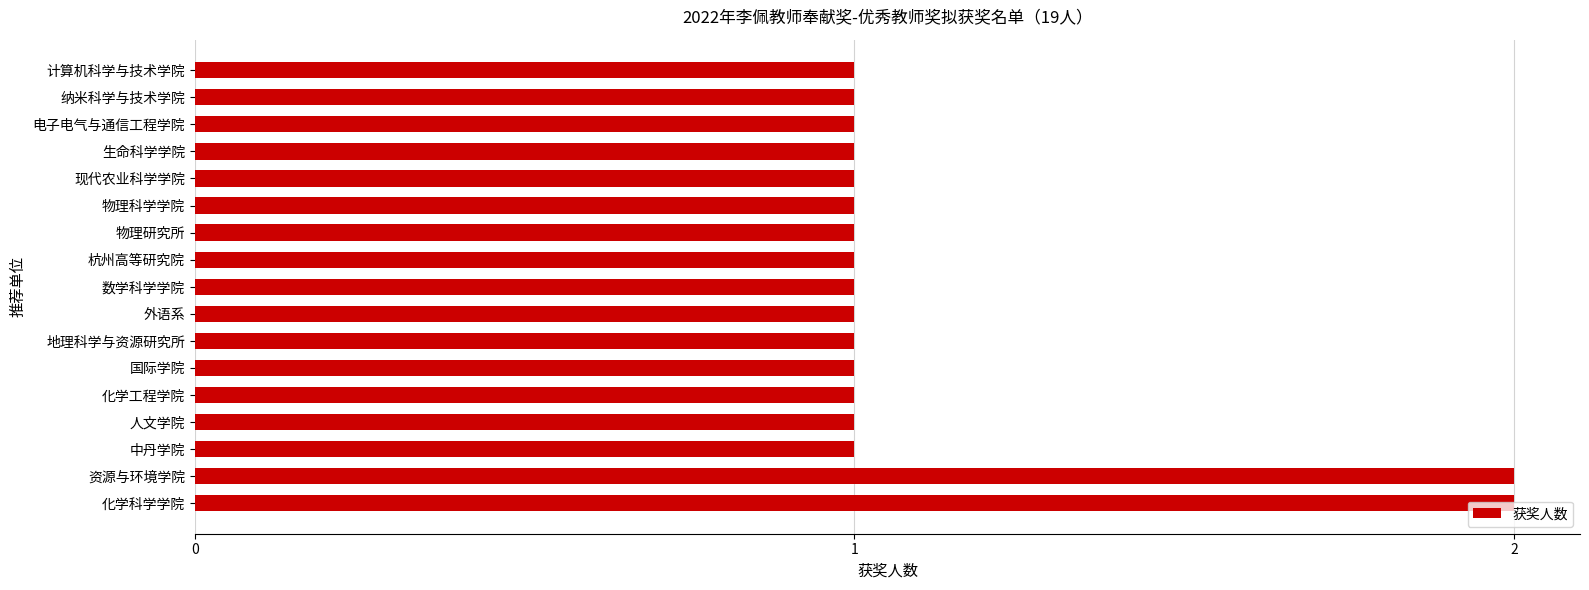

What is the ratio of the value at 计算机科学与技术学院 to the value at 电子电气与通信工程学院?

1.0